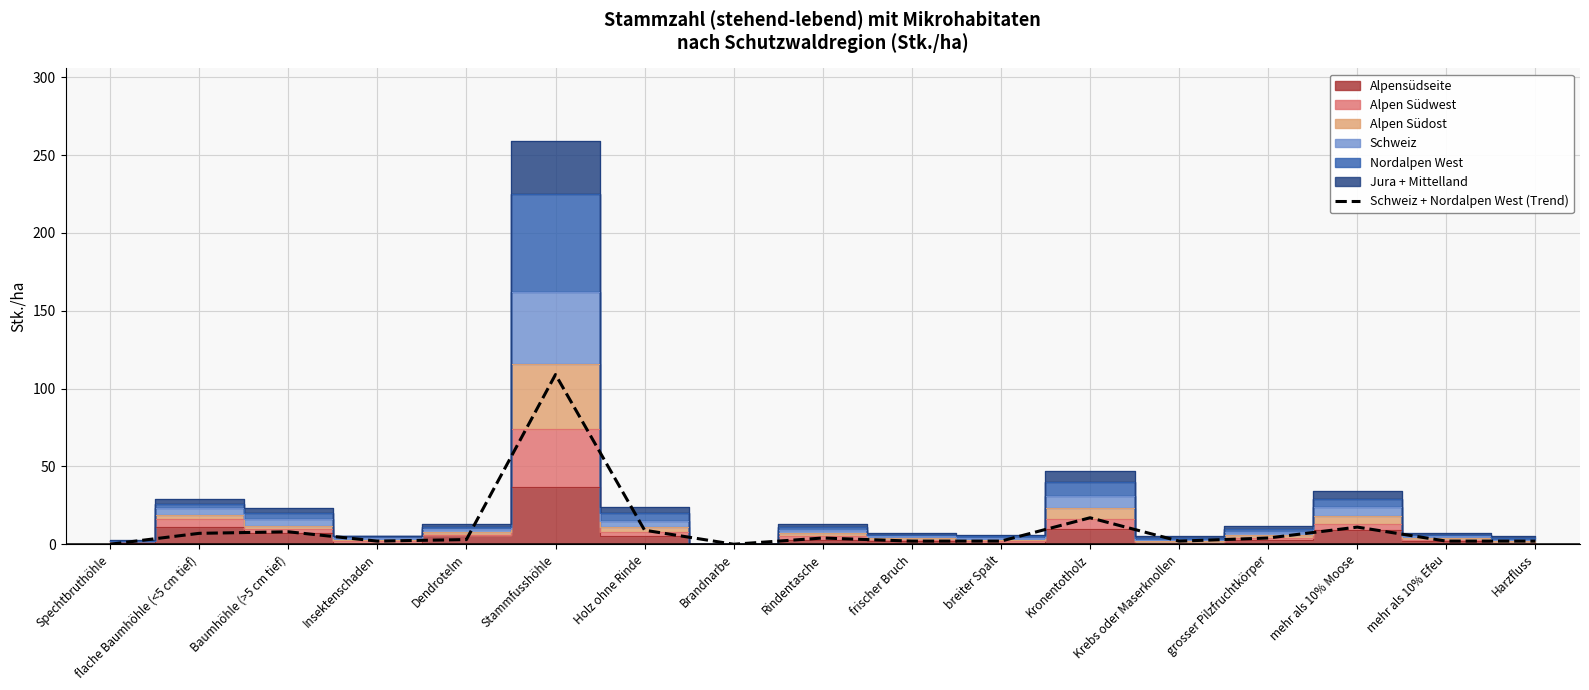

How many data points does each series have?

17